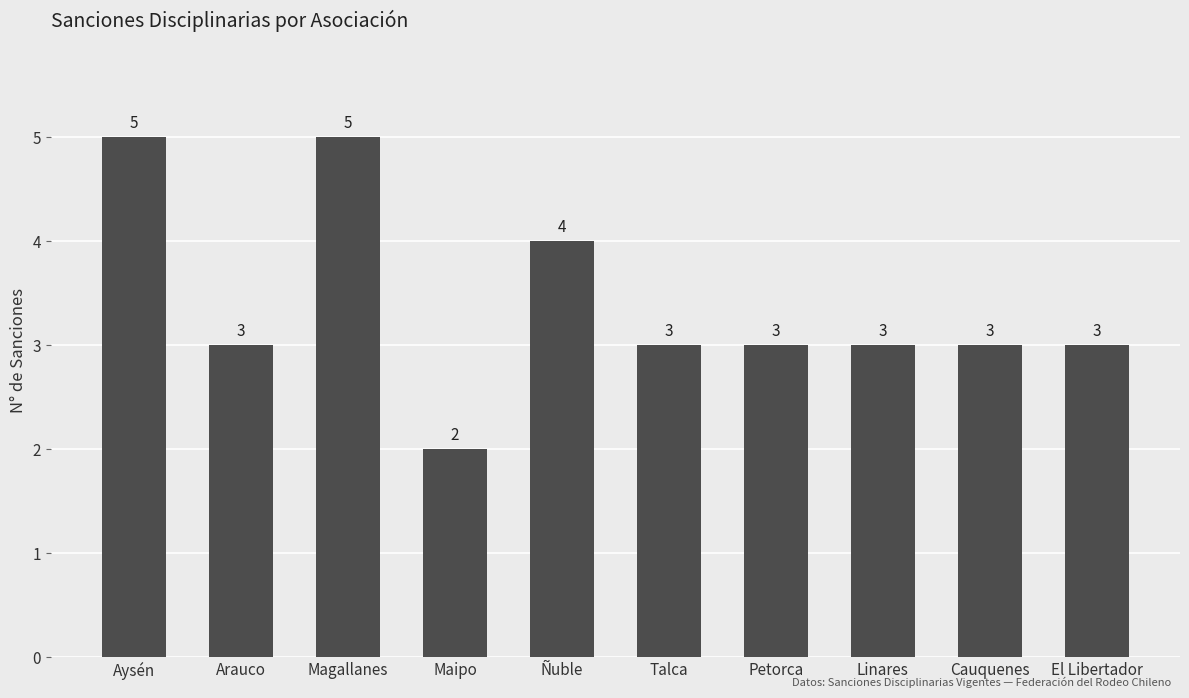

What is the difference between the maximum and second lowest values?

2